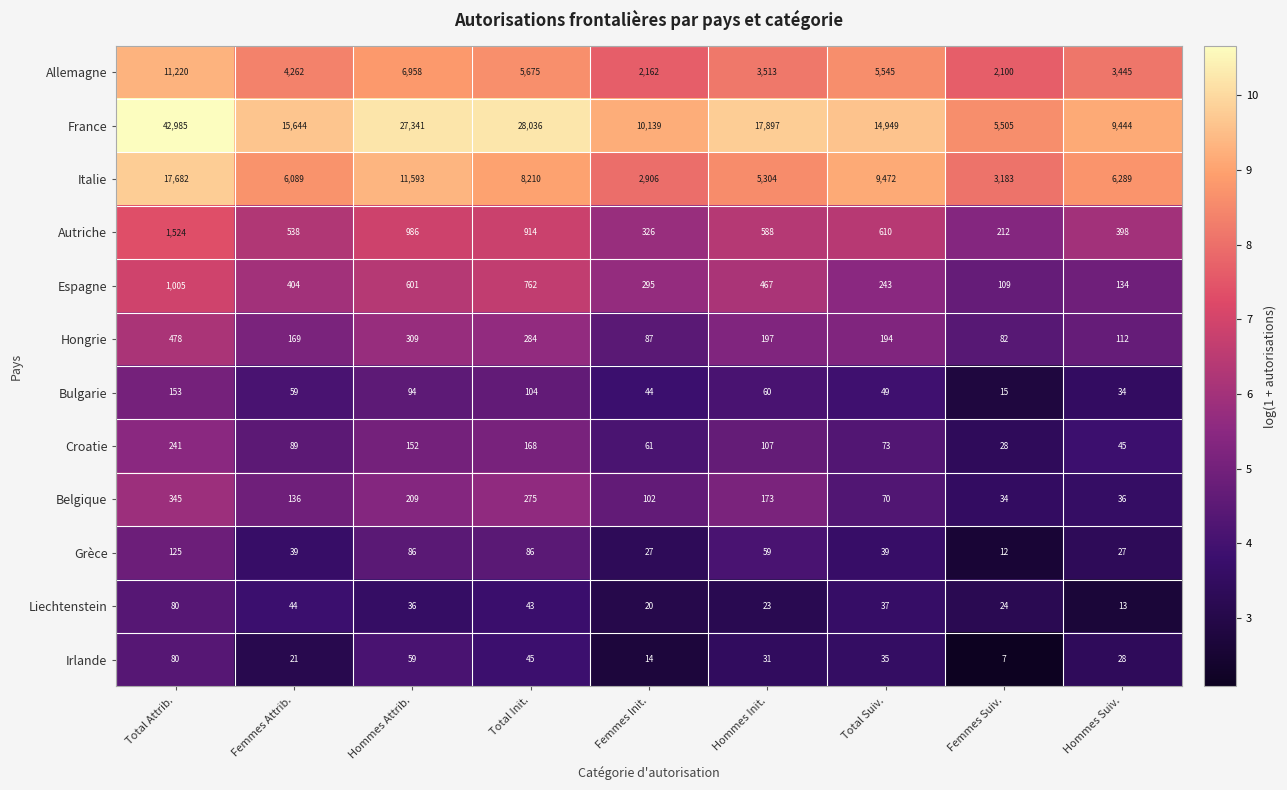

What is the total value across all series at Hommes Suiv.?

20005